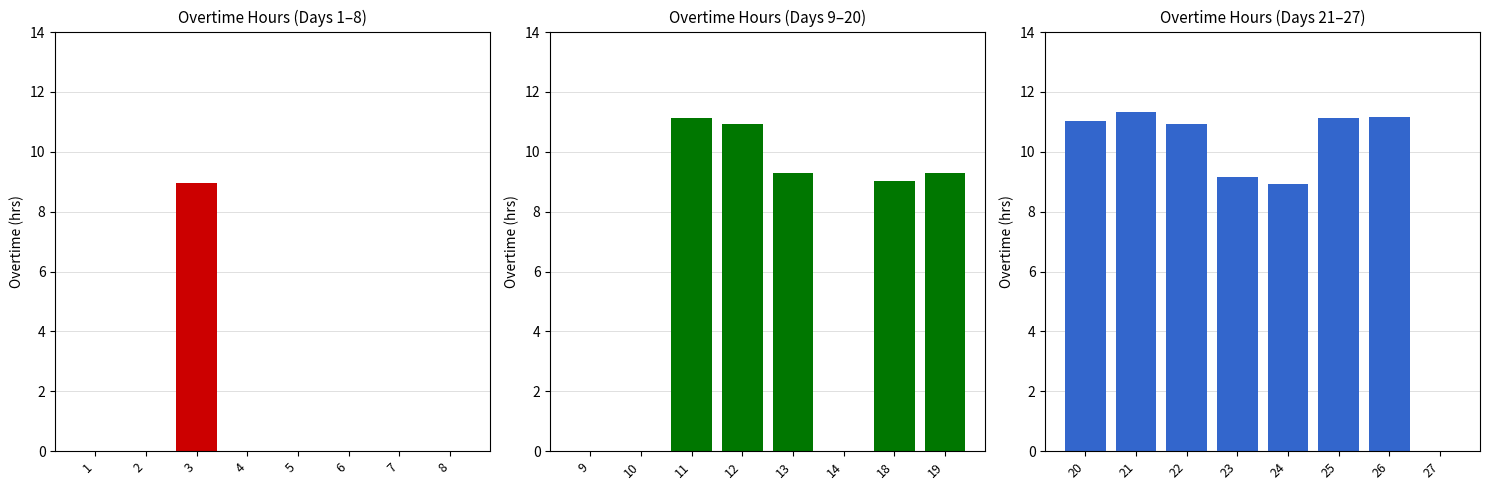

Is it true that Overtime Hours (Days 9-18) equals -4.9 at 10?

False